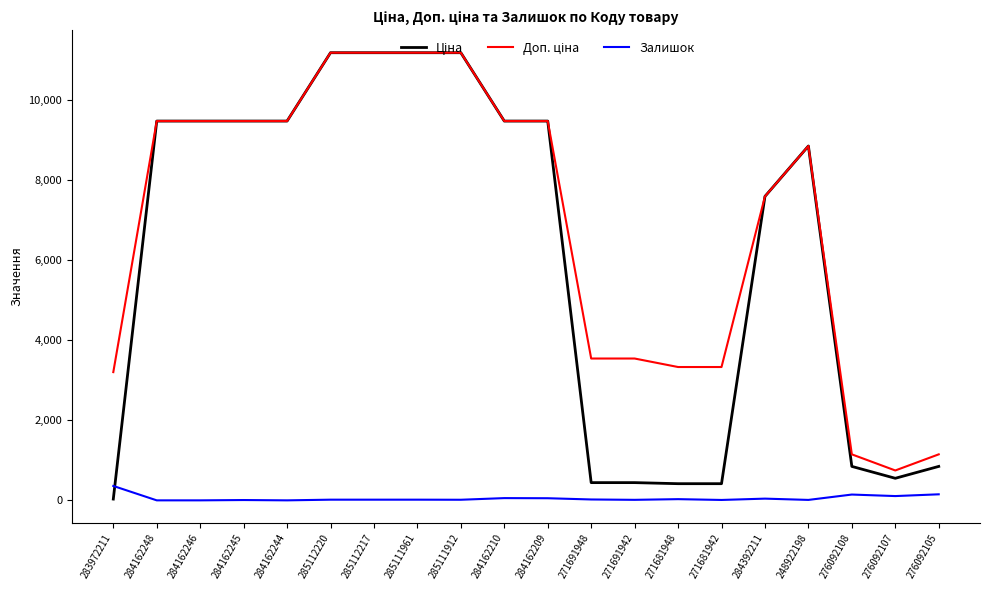

What position from the right is 284162246?

18